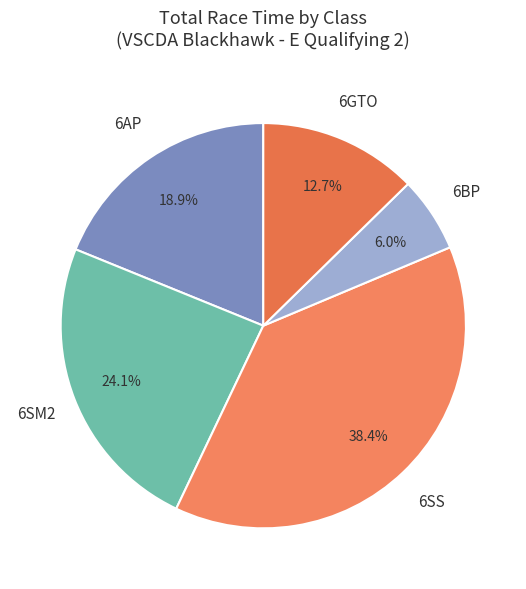

What is the total percentage of 6AP and 6SS?

57.2%